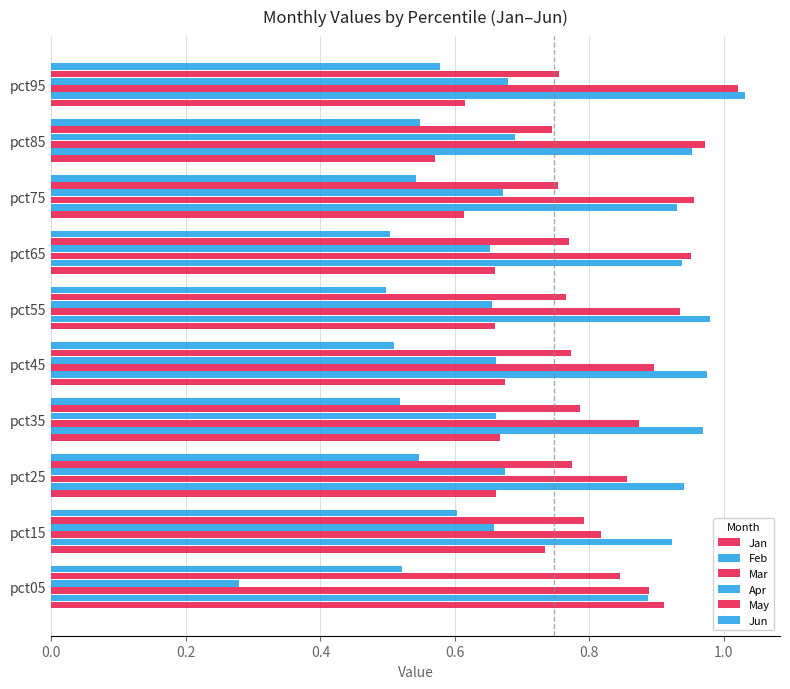

List the series in order of their peak value, highest first.

Feb, Mar, Jan, May, Apr, Jun